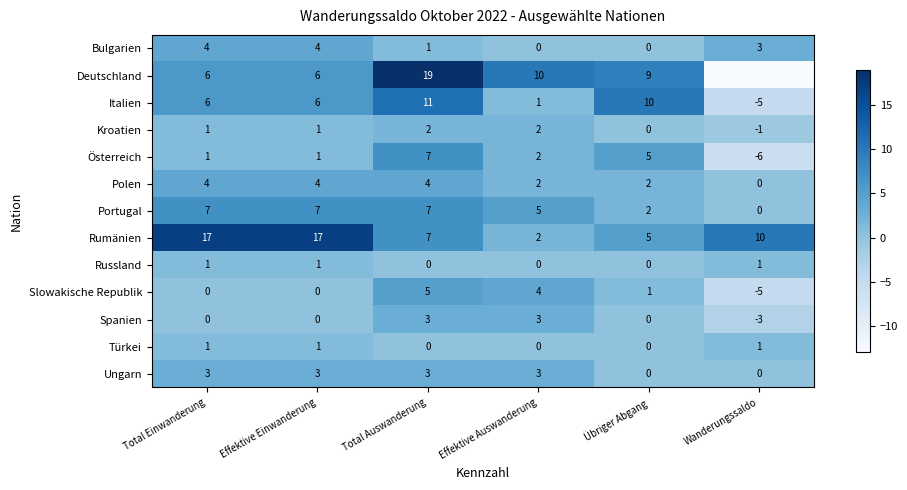

At which category is the sum across all series the highest?

Total Auswanderung